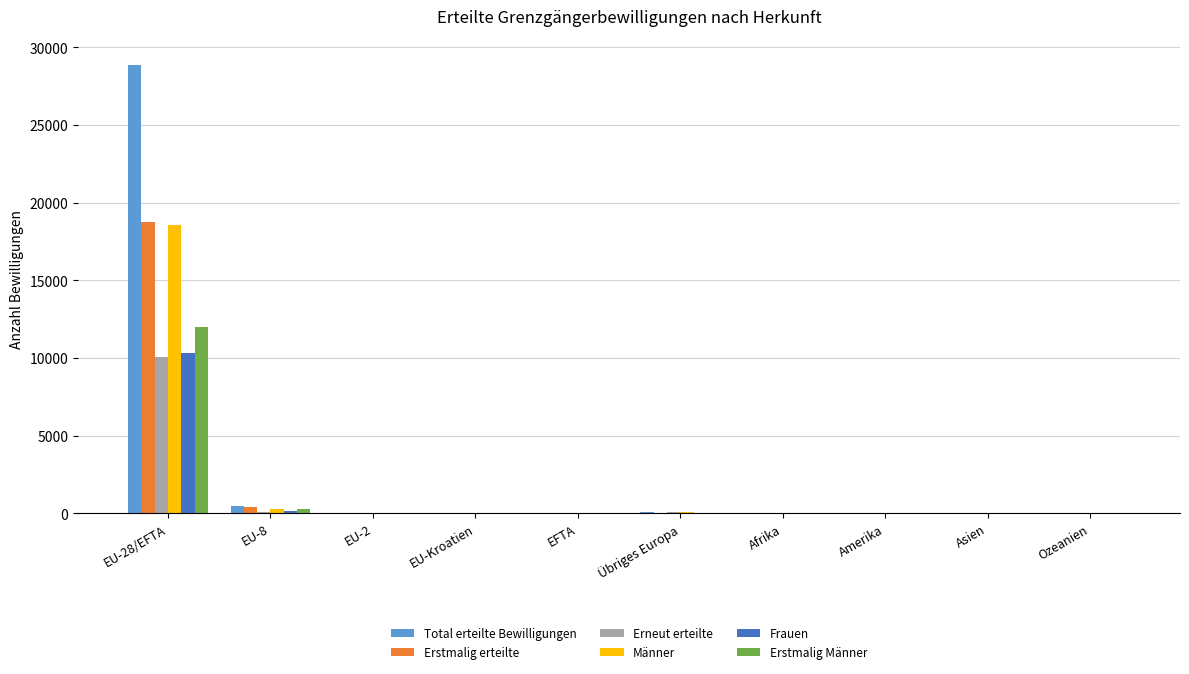

At which category is the sum across all series the highest?

EU-28/EFTA